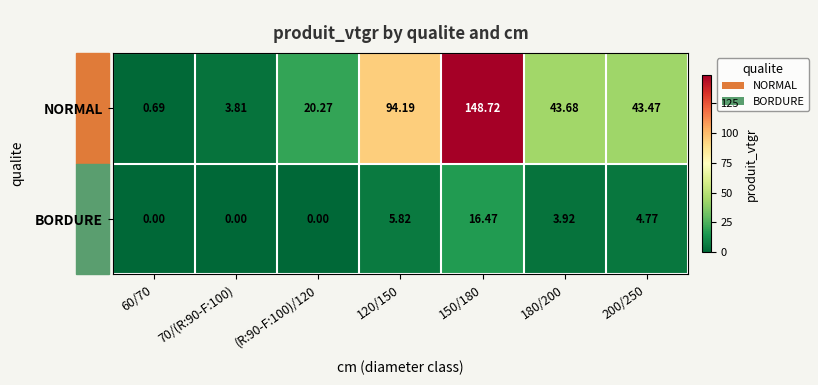

Rank the series by their average value, from lowest to highest.

BORDURE, NORMAL